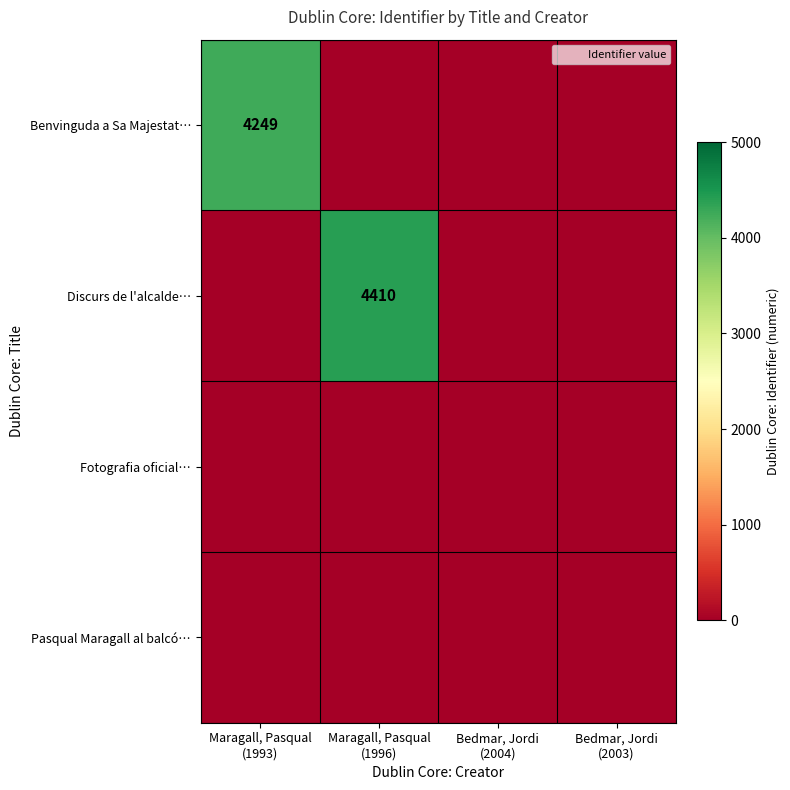

Count the number of data series in this chart.

4